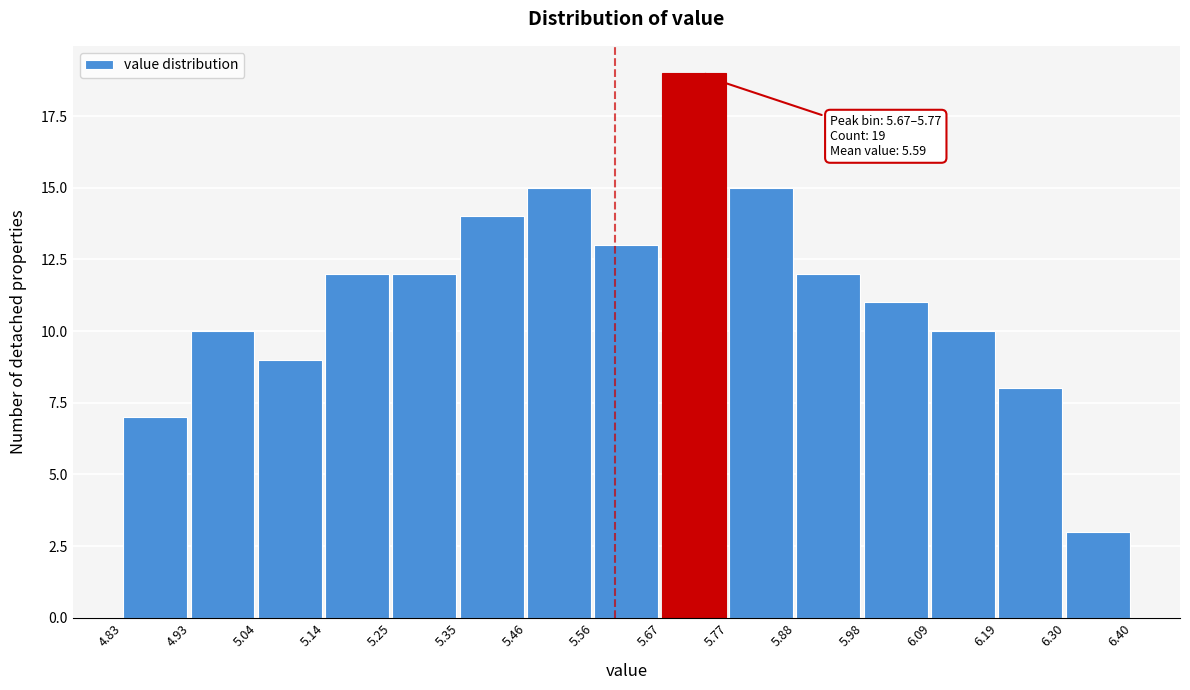

Over which range of the x-axis is the bar tallest?

5.67 to 5.77